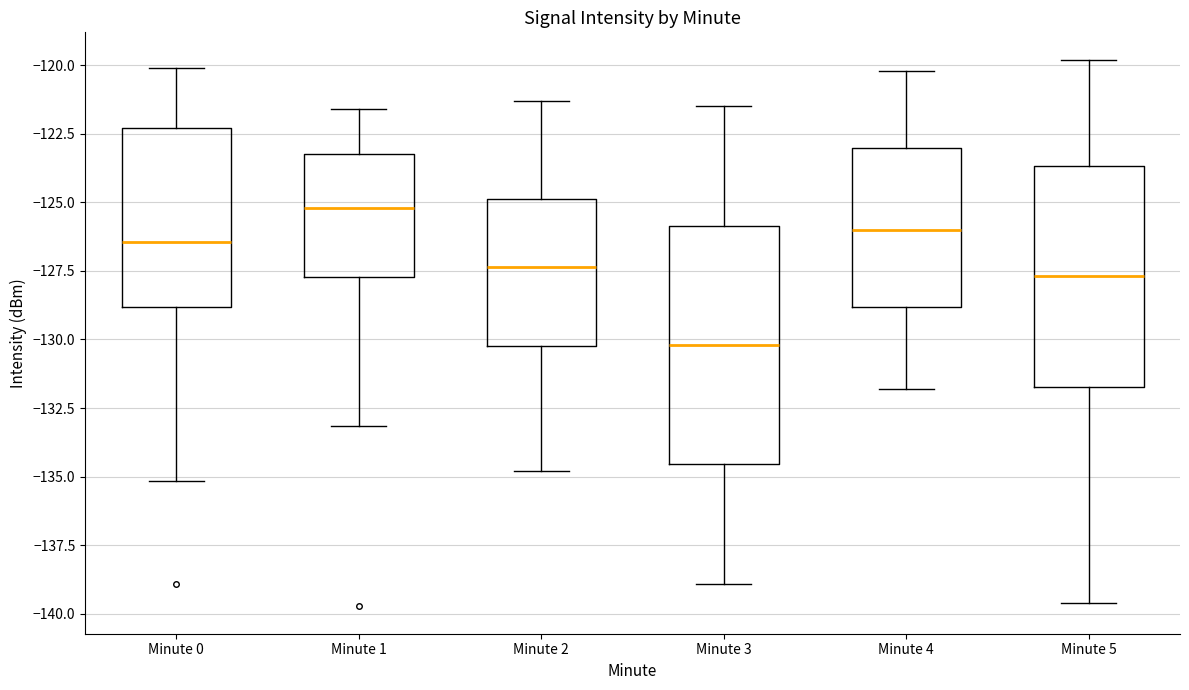

Which box's median line is the lowest?

Minute 3